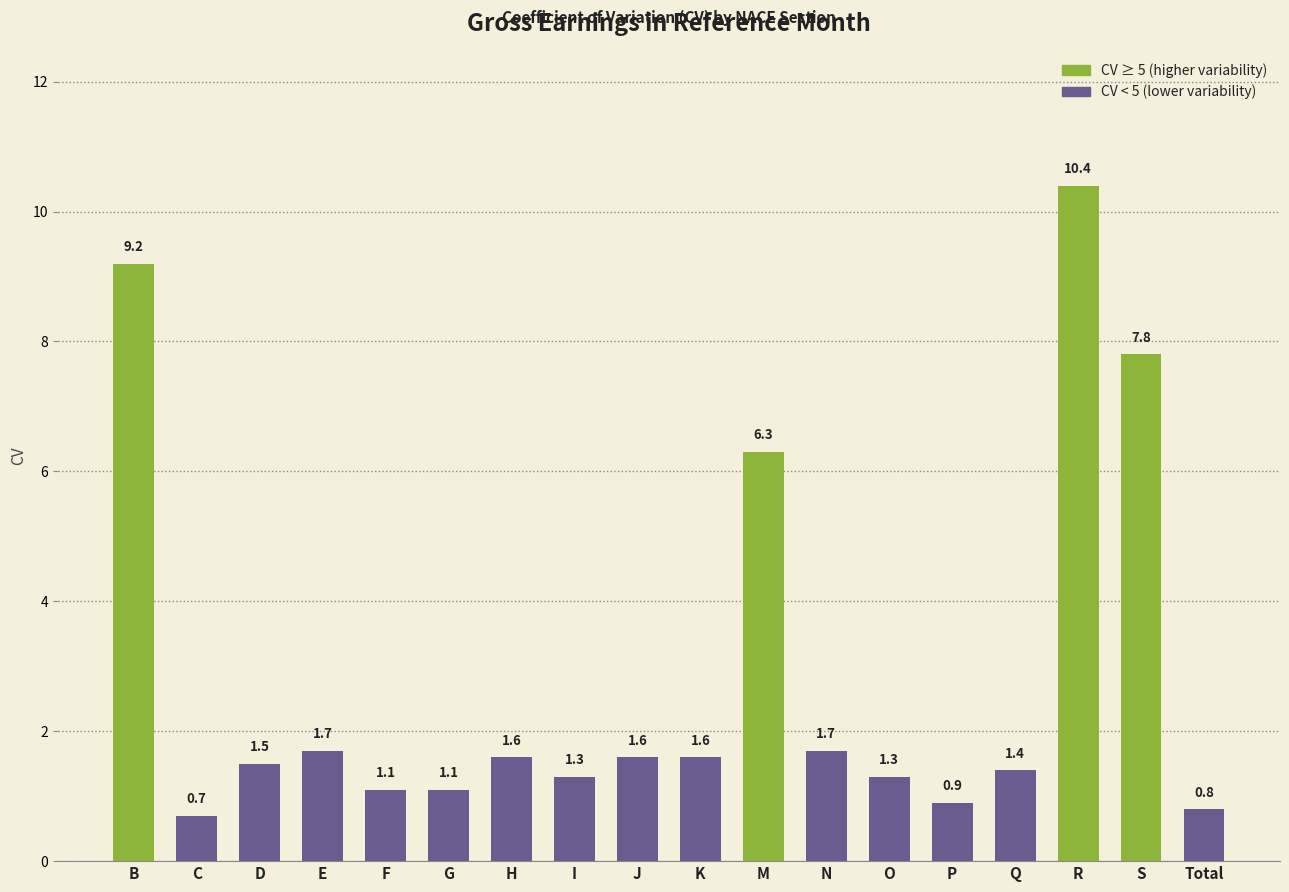

What is the value of the 1st bar from the left?

9.2